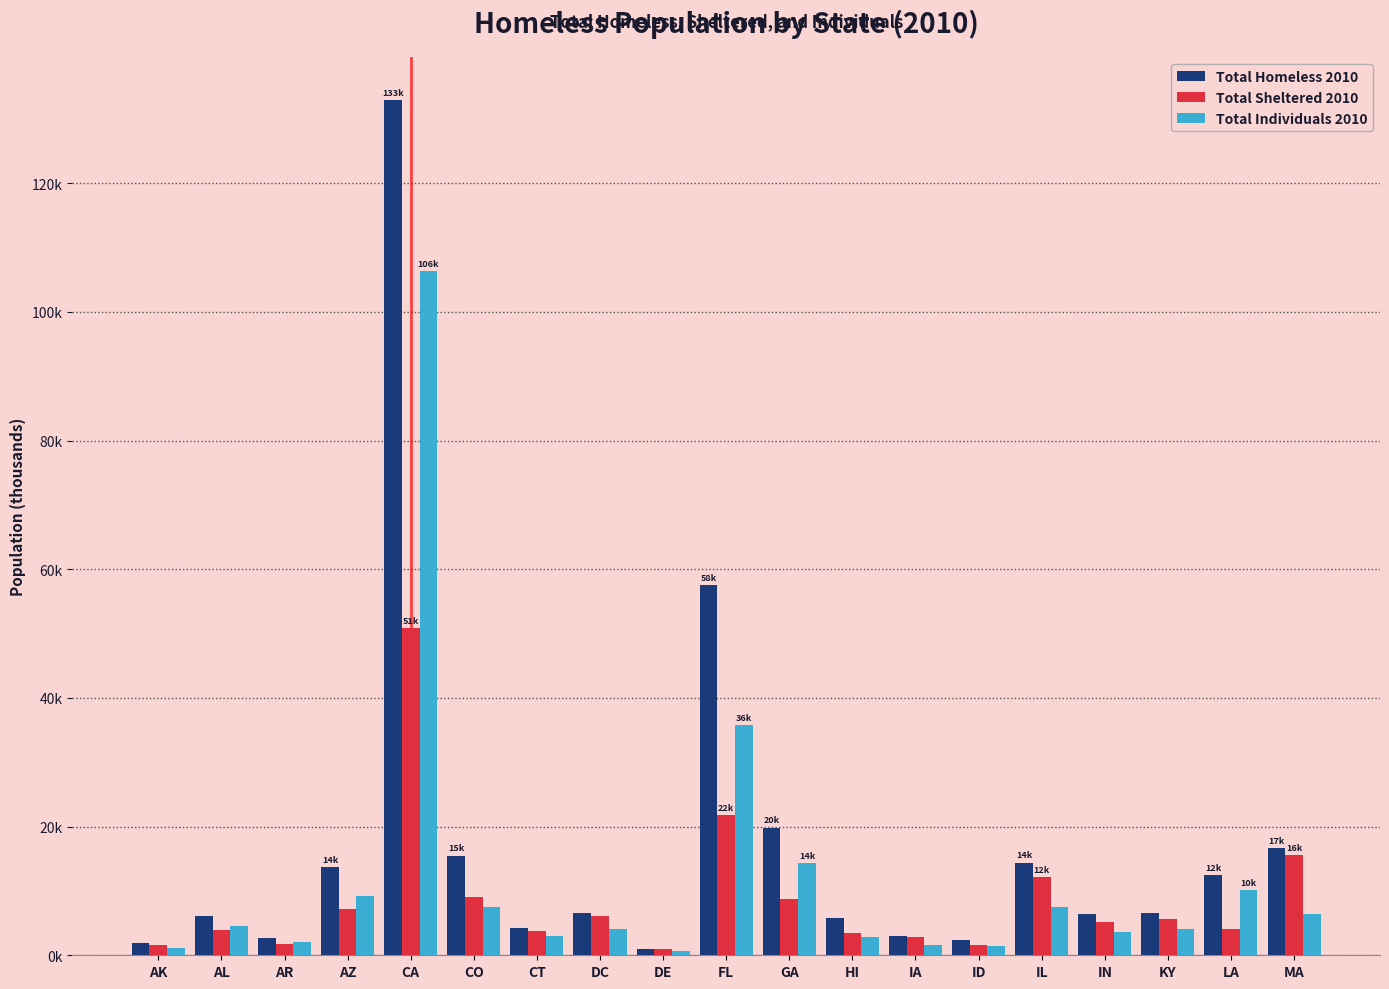

Rank the series by their average value, from lowest to highest.

Total Sheltered 2010, Total Individuals 2010, Total Homeless 2010